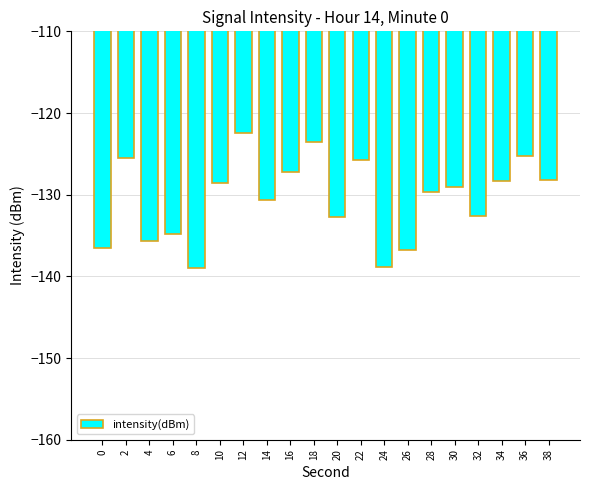

Which has a higher value, 28 or 18?

18